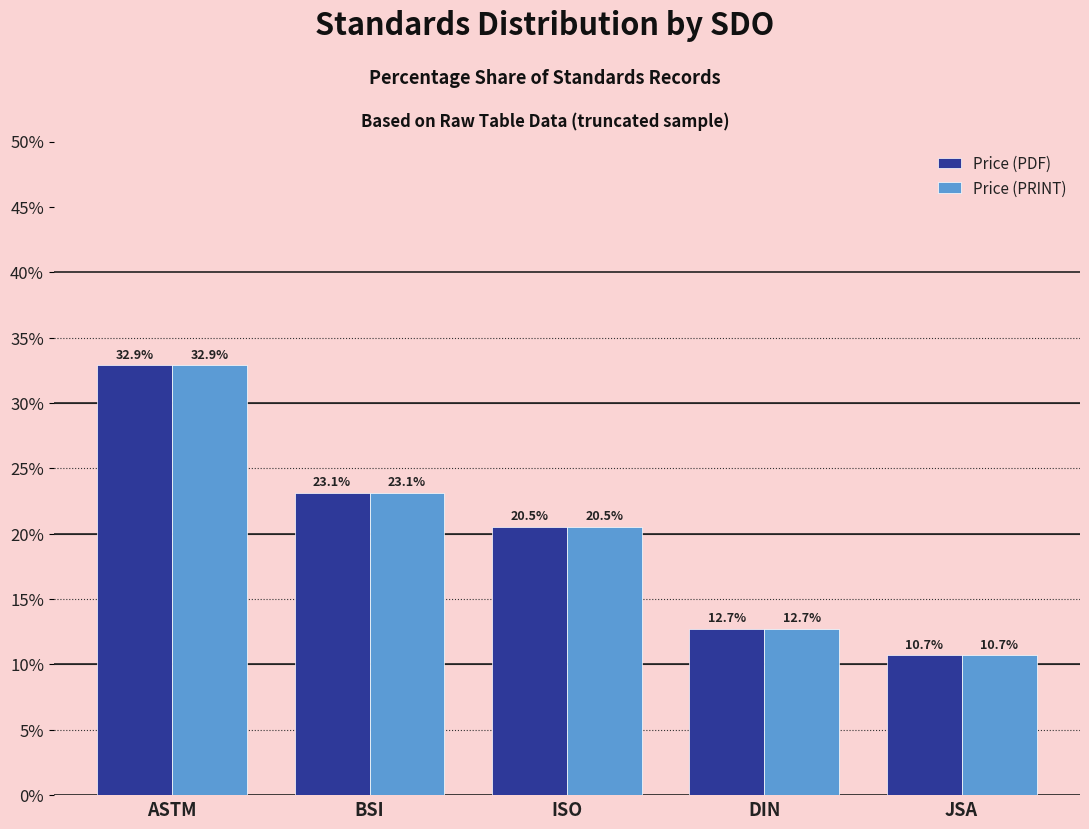

What is the sum of all Price (PRINT) values?

100.0